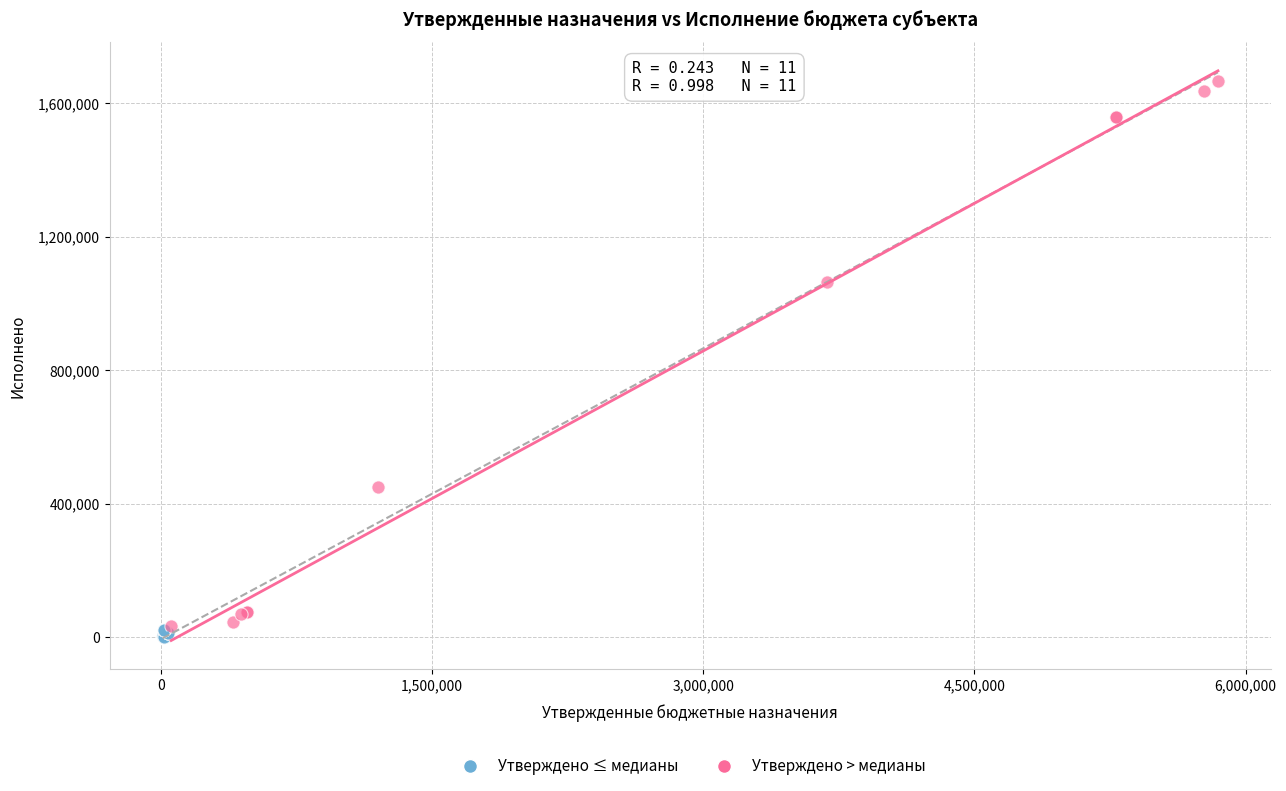

Which series contains the highest Y value?

Утверждено > медианы